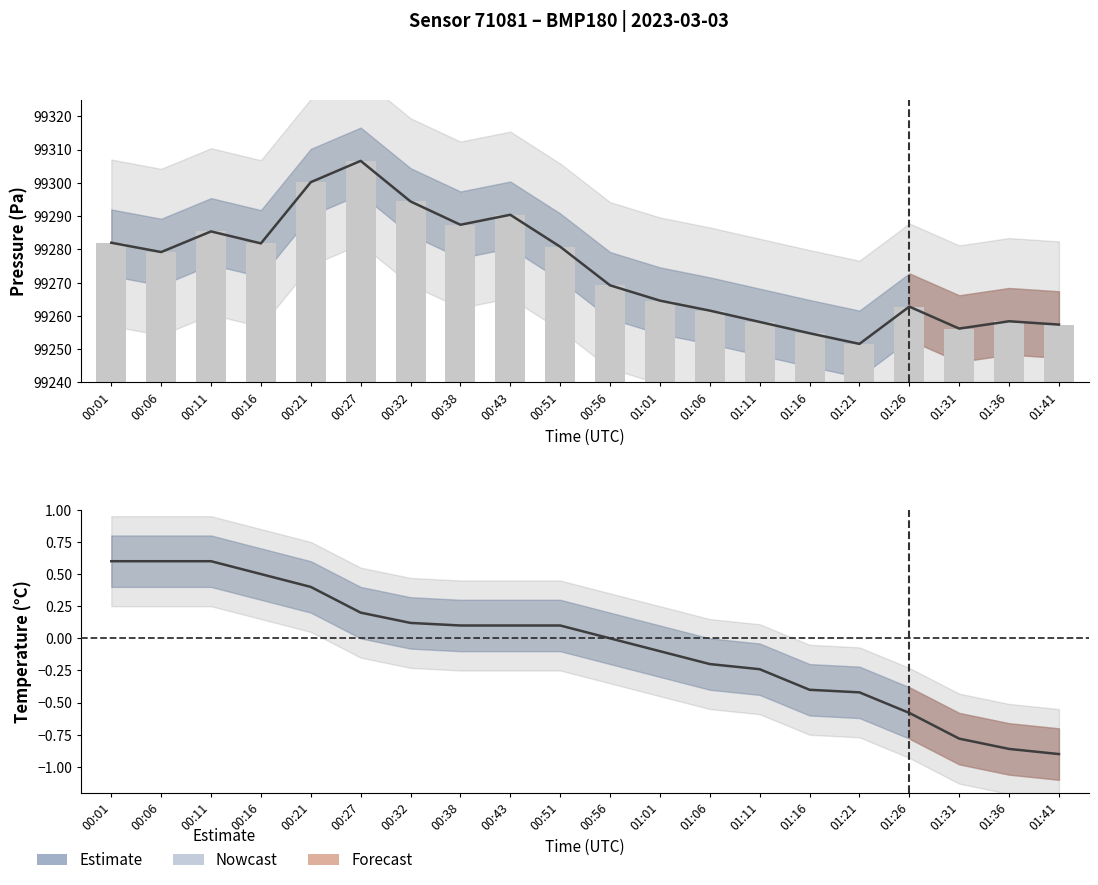

What is the sum of the values at 00:56 and 01:41?

-0.9